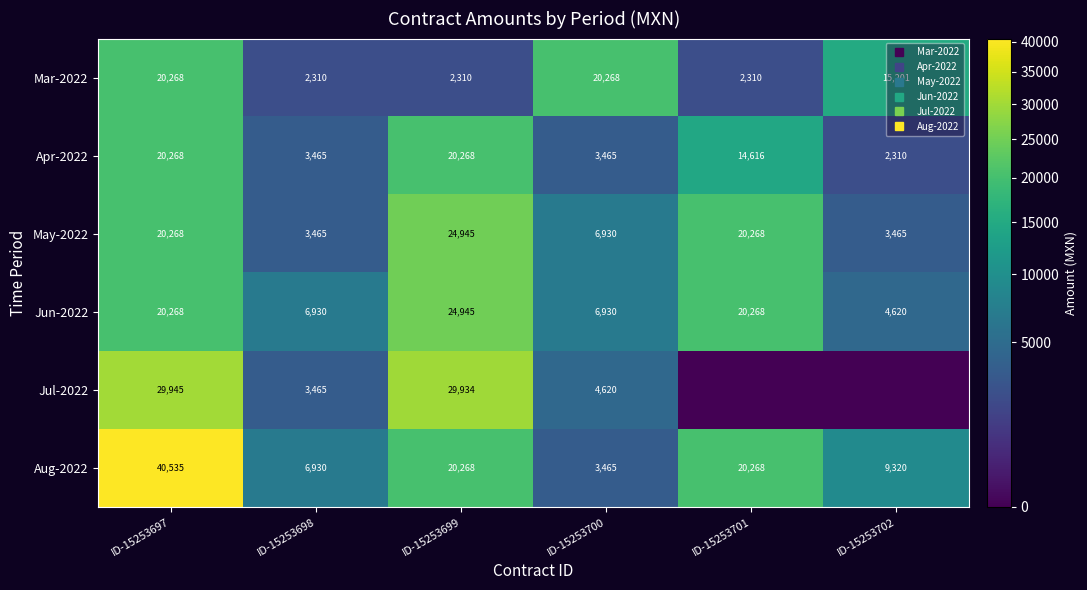

Which category has the lowest value in the May-2022 series?

ID-15253698